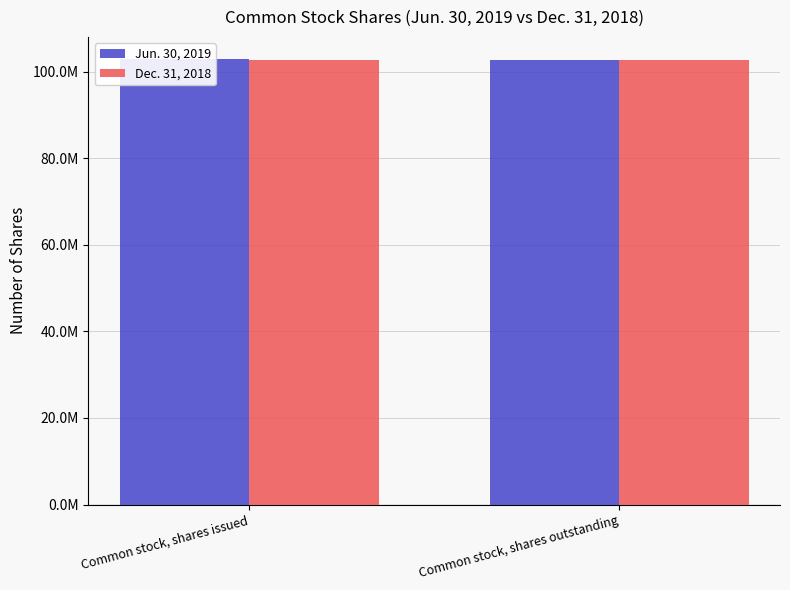

How many bars are there in each group?

2